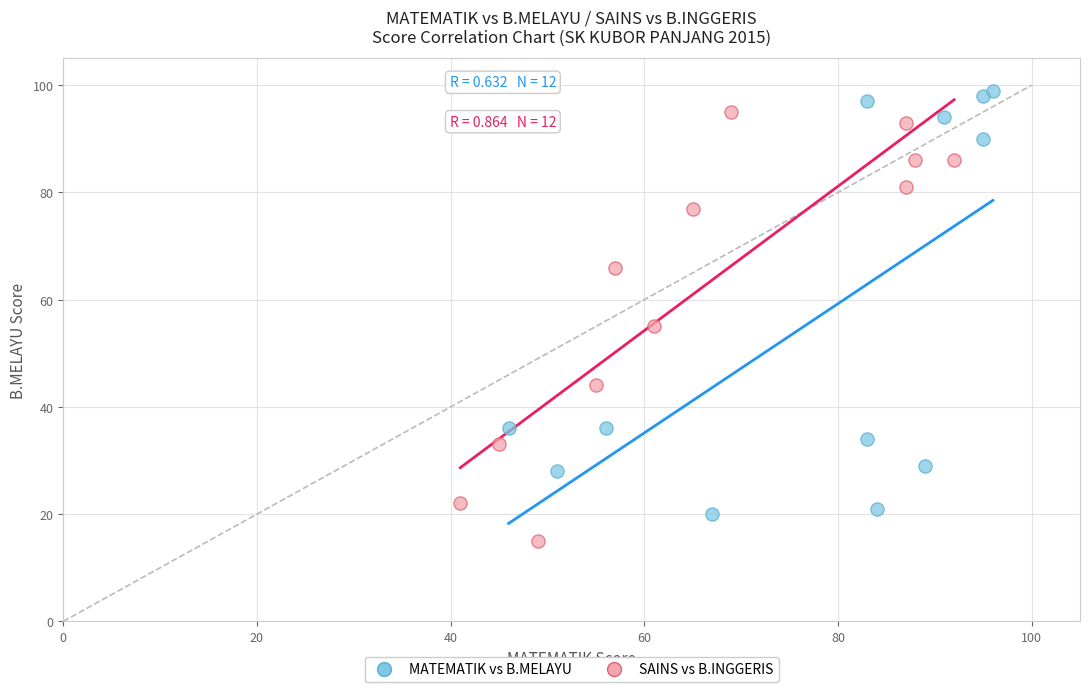

Which series reaches the minimum Y coordinate?

SAINS vs B.INGGERIS